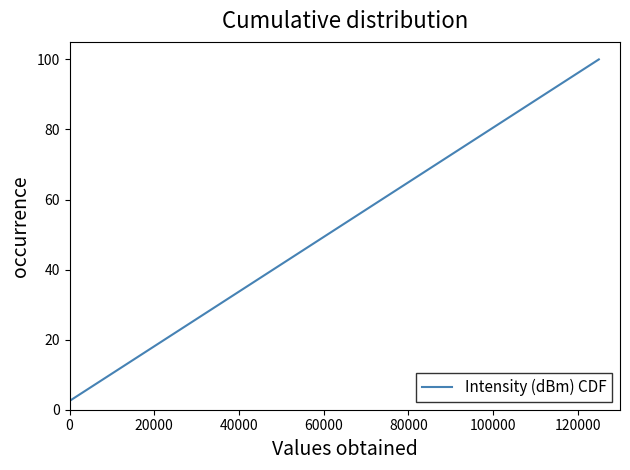

What is the sum of all values?

2050.0